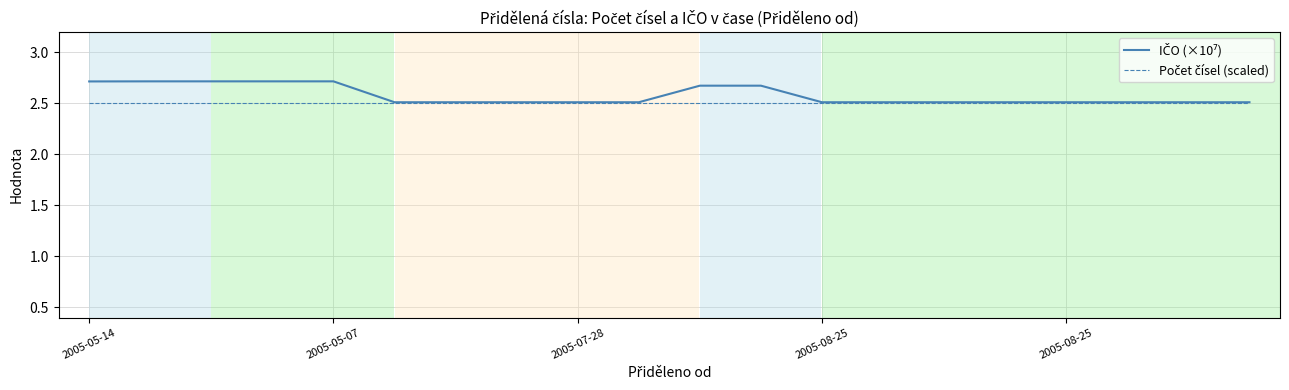

What is the minimum value shown in the chart?

2.5